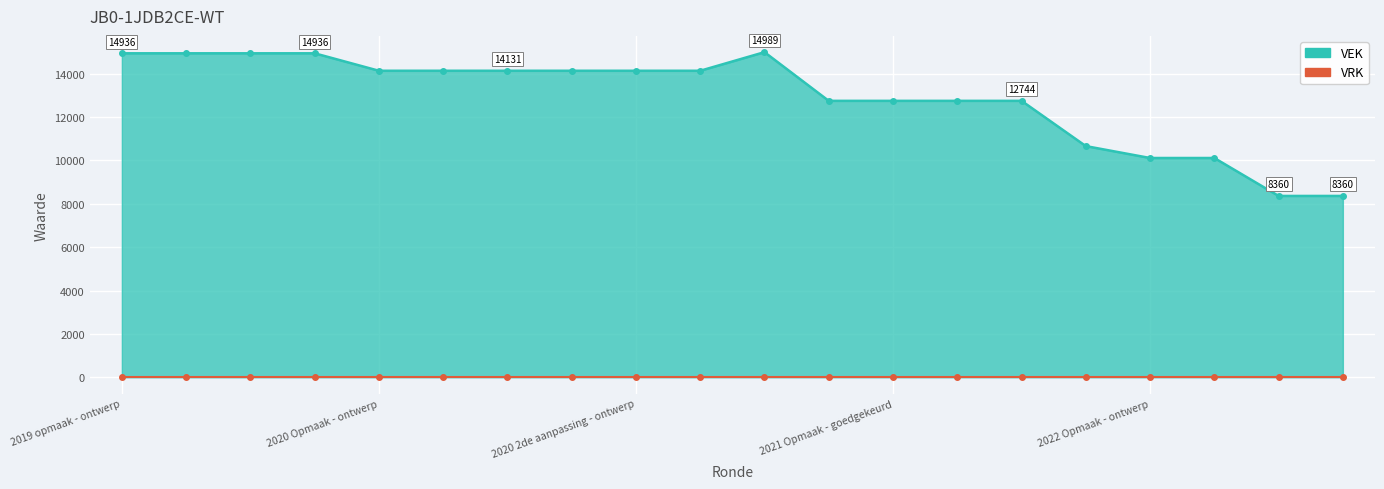

True or false: VRK and VEK cross at least once.

False